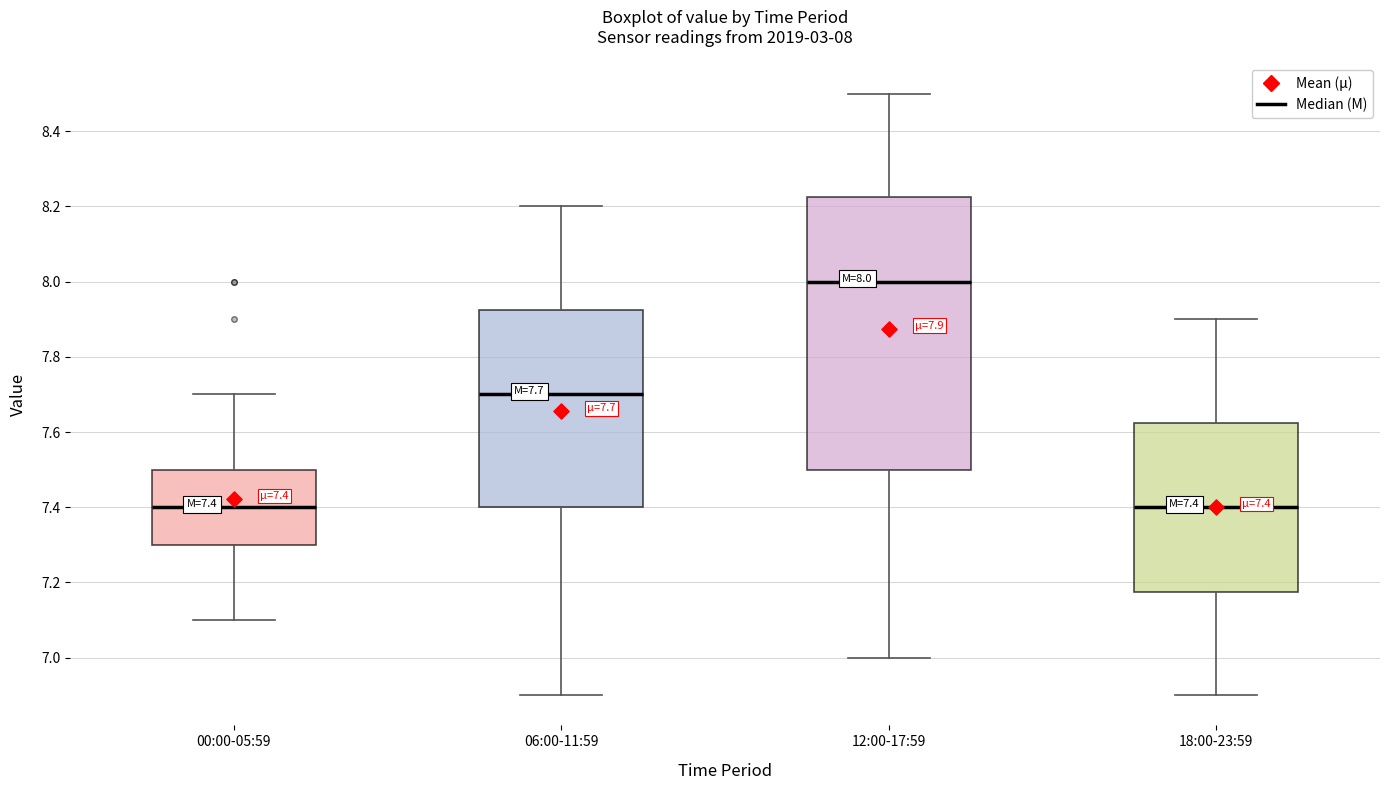

Comparing the boxes themselves (not the whiskers), which one is the tallest?

12:00-17:59